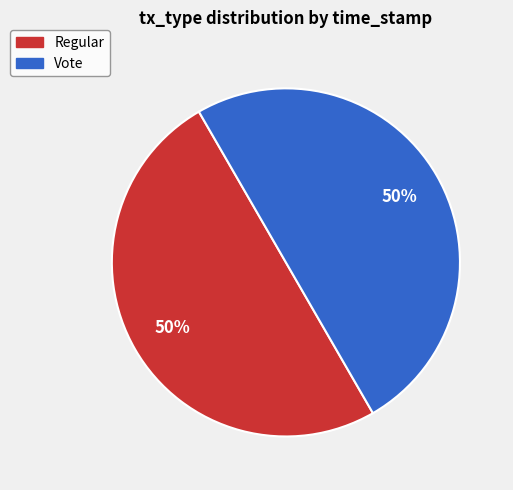

What is the ratio of the value at Regular to the value at Vote?

1.0